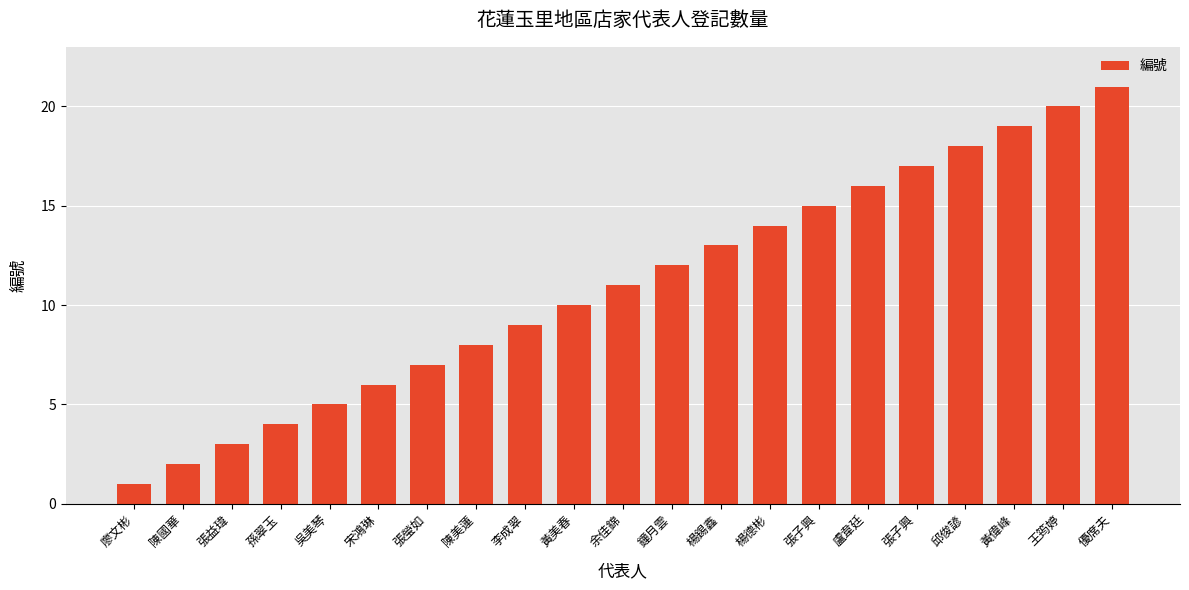

List the labels in order of value, largest first.

優席夫, 王筠婷, 黃偉峰, 邱俊諺, 張子興, 盧韋廷, 張子興, 楊德彬, 楊錫鑫, 鐘月雲, 余佳錦, 黃美春, 李成翠, 陳美蓮, 張瑩如, 宋鴻琳, 吳美琴, 孫翠玉, 張益瑋, 陳國華, 廖文彬